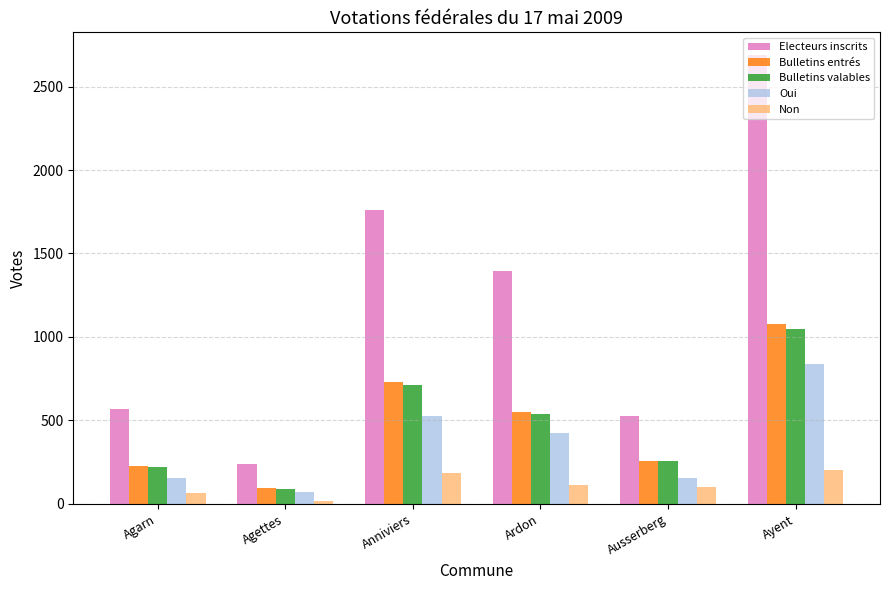

At which category is the sum across all series the highest?

Ayent